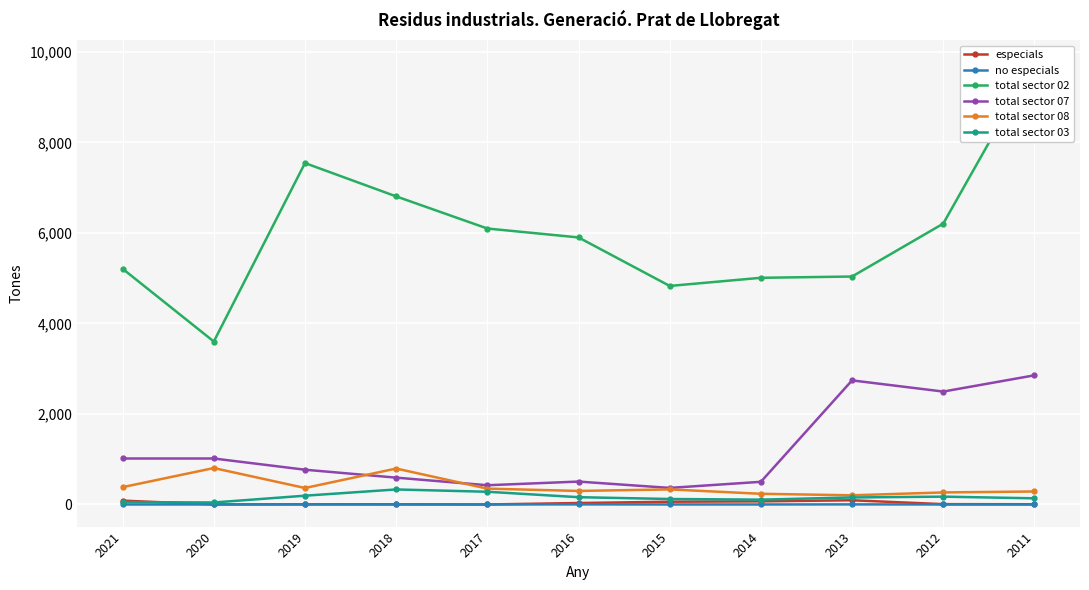

What is the difference between the no especials values at 2013 and 2021?

2